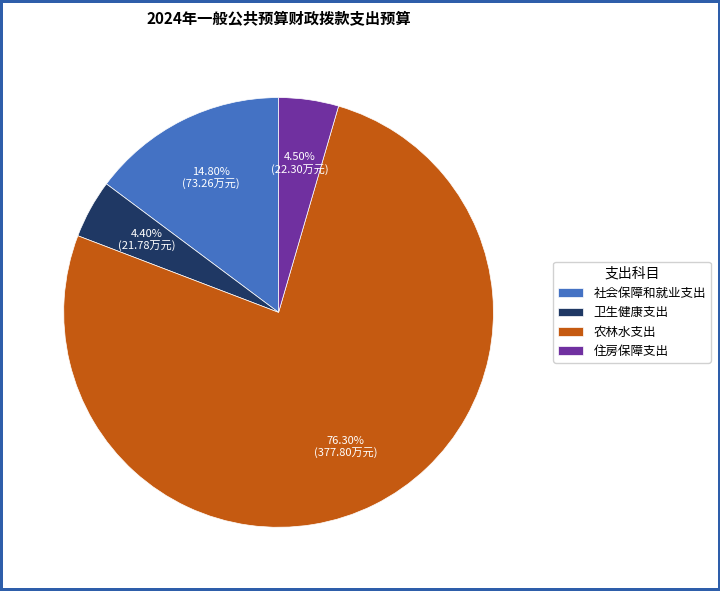

Between 卫生健康支出 and 社会保障和就业支出, which is larger?

社会保障和就业支出